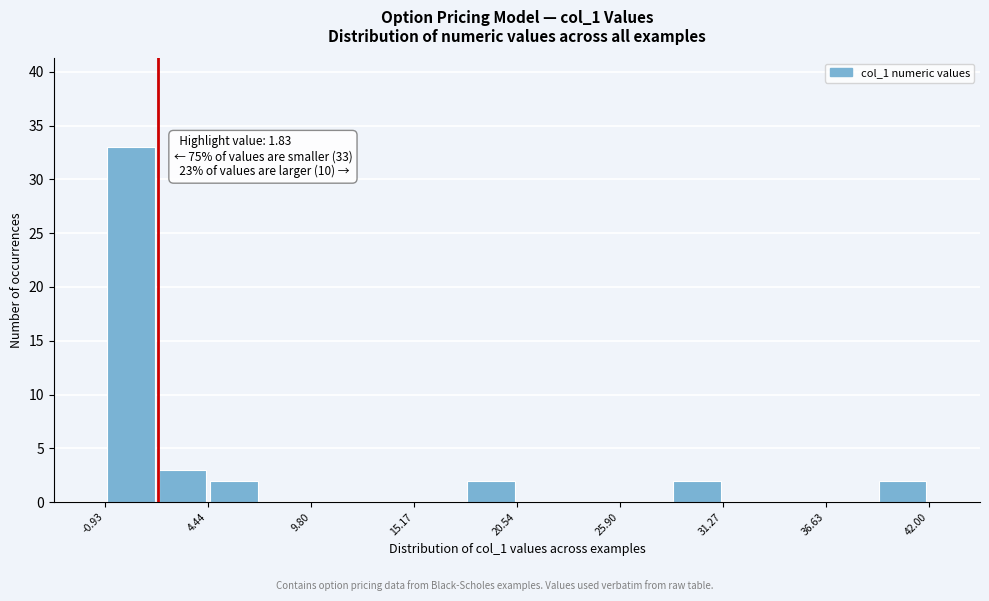

Read against the x-axis, roughly where is the centre of the tallest bar?

0